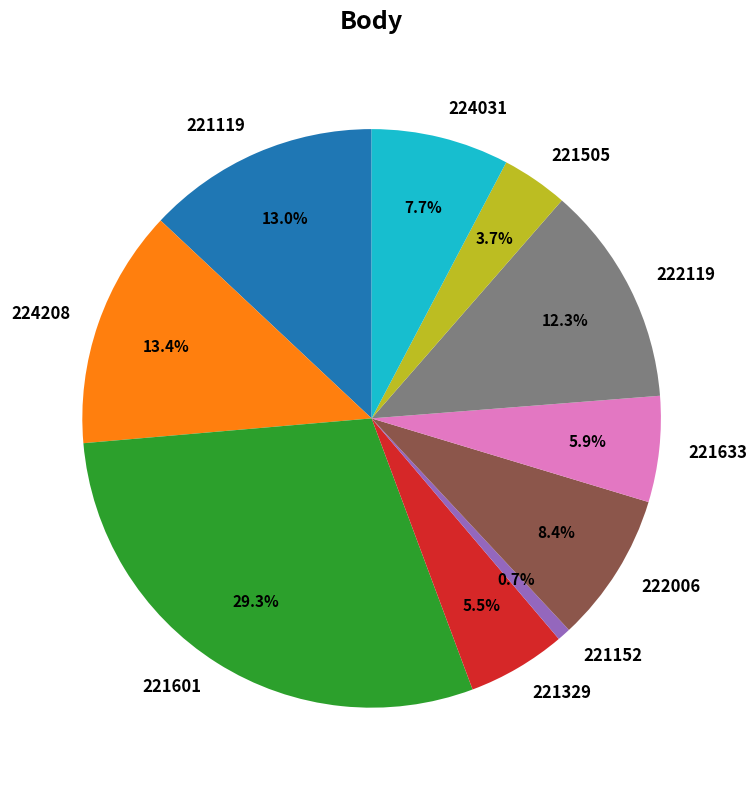

Which slice is the smallest?

221152